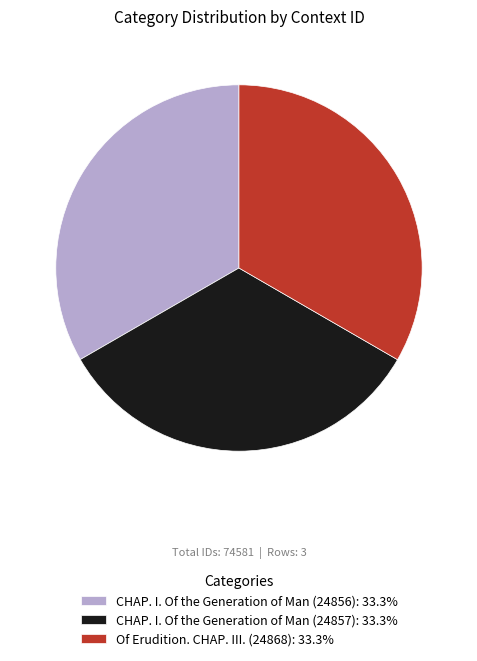

The CHAP. I. Of the Generation of Man (24856) slice represents 20% of the pie. True or false?

False